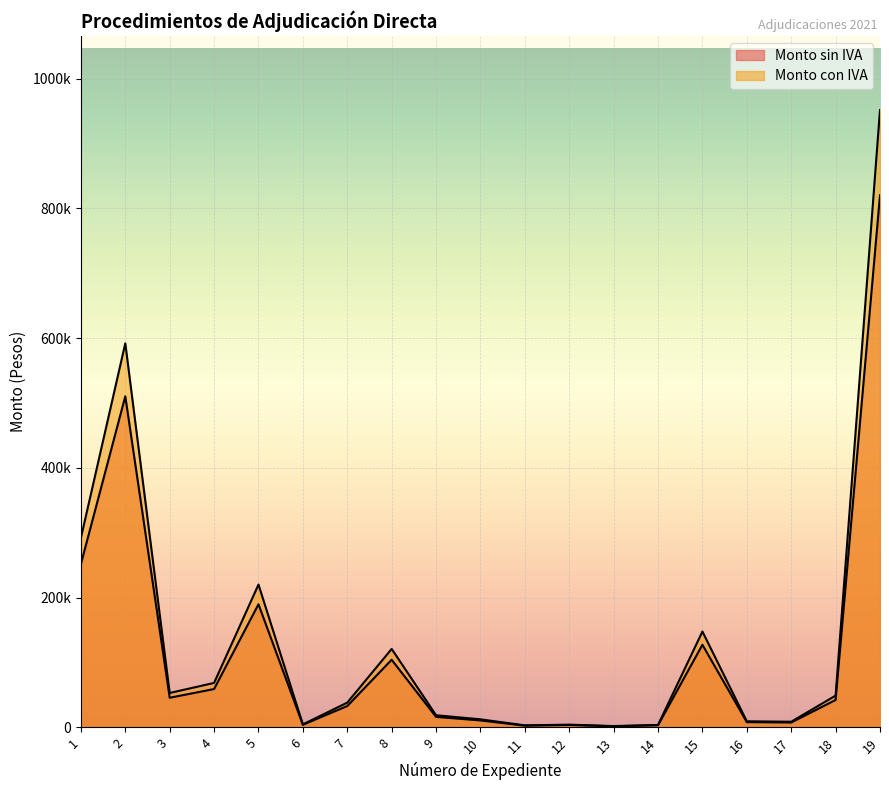

How many values in the Monto con IVA series exceed 38066?

9